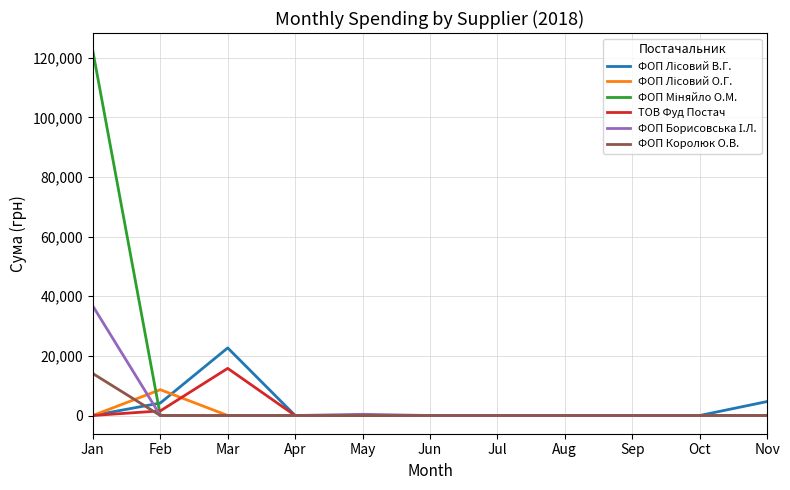

True or false: ТОВ Фуд Постач has a value of 0.0 at Apr.

True